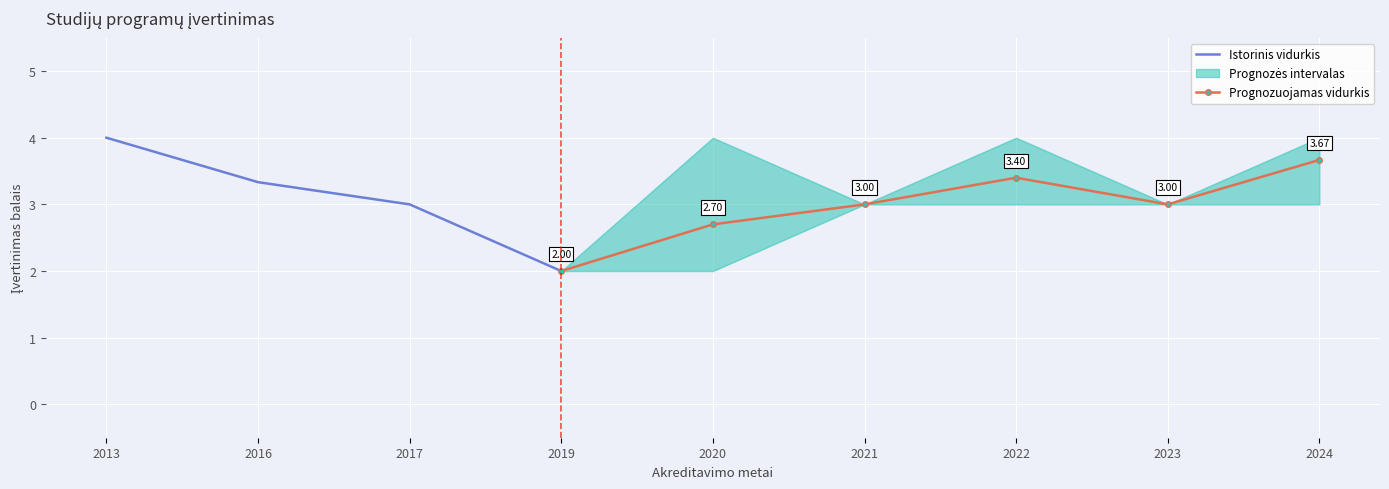

True or false: Avg Score (lower) and Mean Score cross at least once.

False